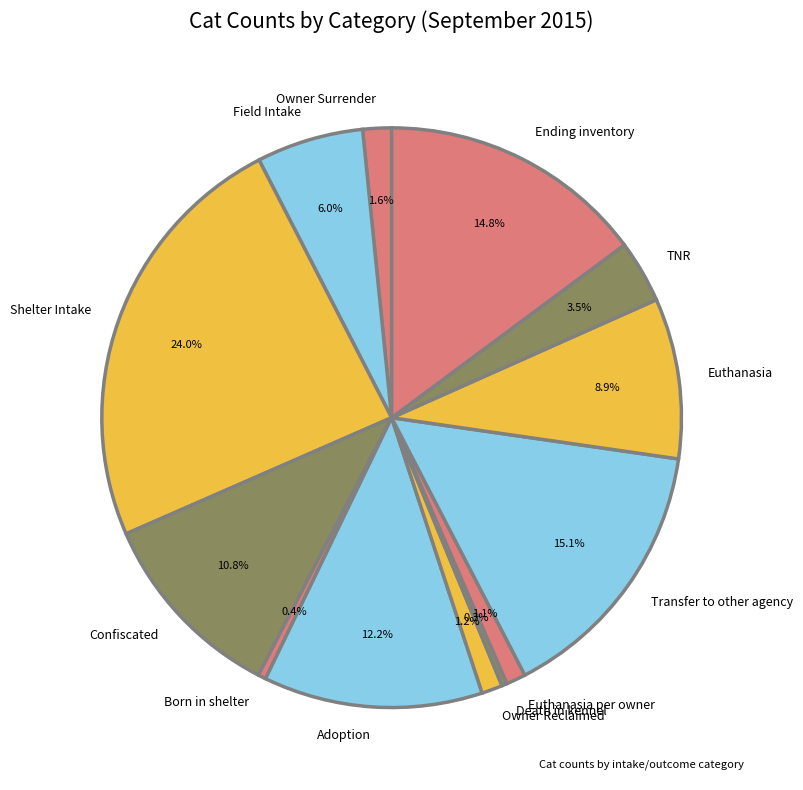

The Death in kennel slice represents 11% of the pie. True or false?

False